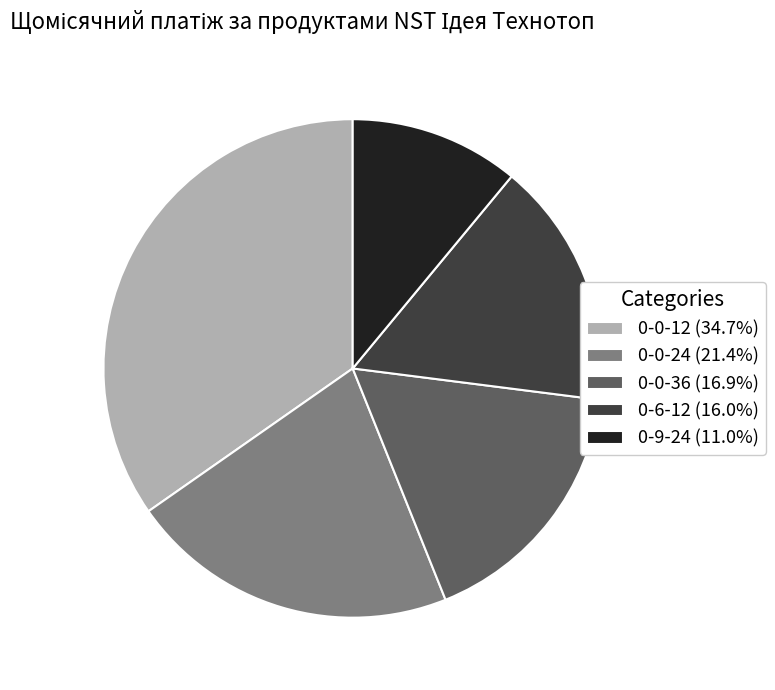

What is the ratio of the value at 0-0-24 (21.4%) to the value at 0-6-12 (16.0%)?

1.3